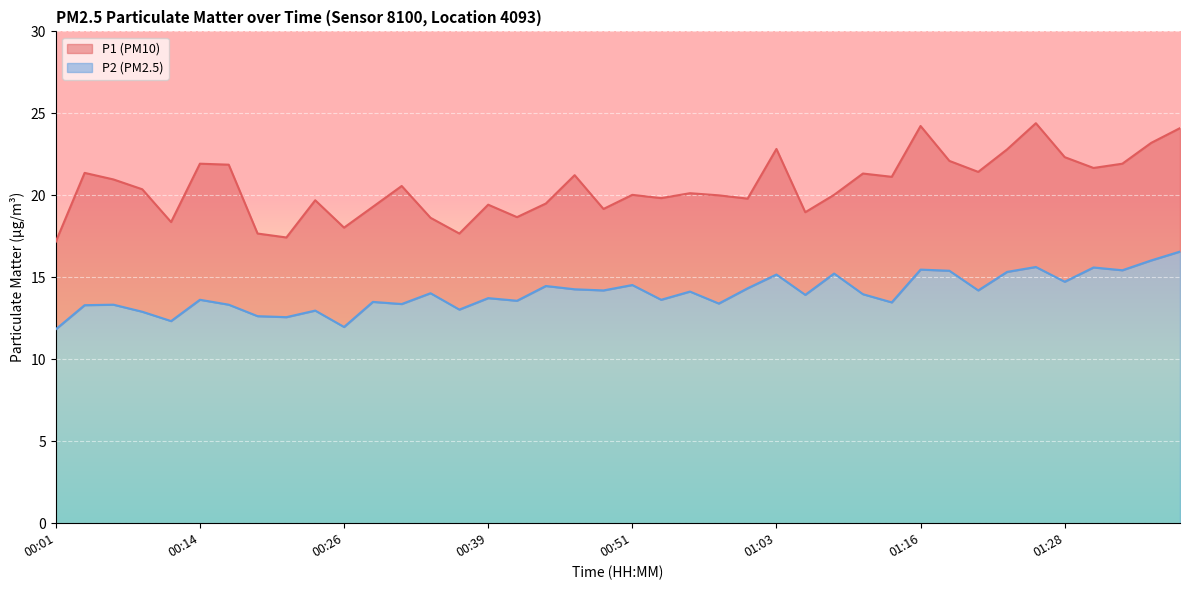

Is the value of P1 at 01:33 greater than the value of P2 at 00:04?

Yes